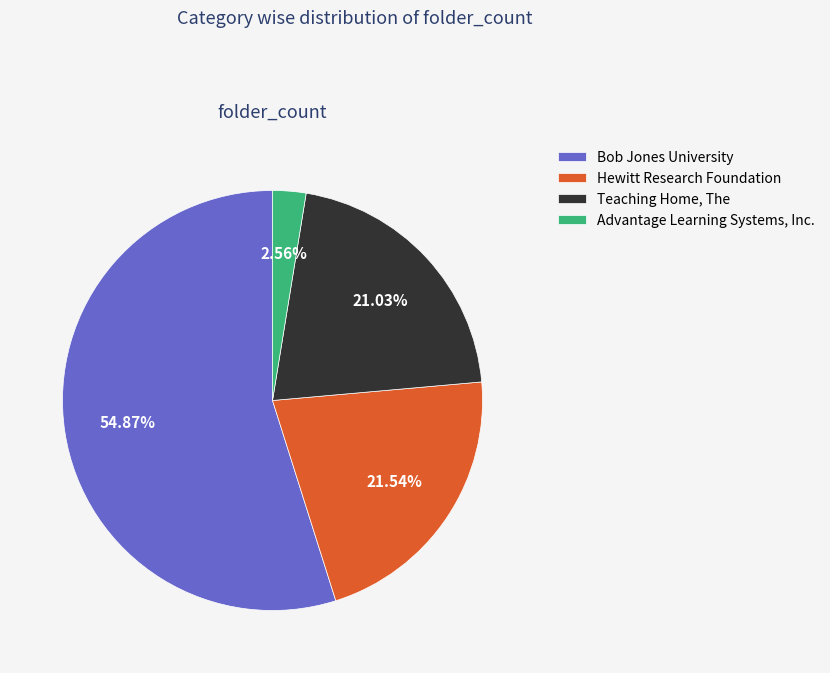

Combined, what portion of the pie is Advantage Learning Systems, Inc. and Teaching Home, The?

23.6%